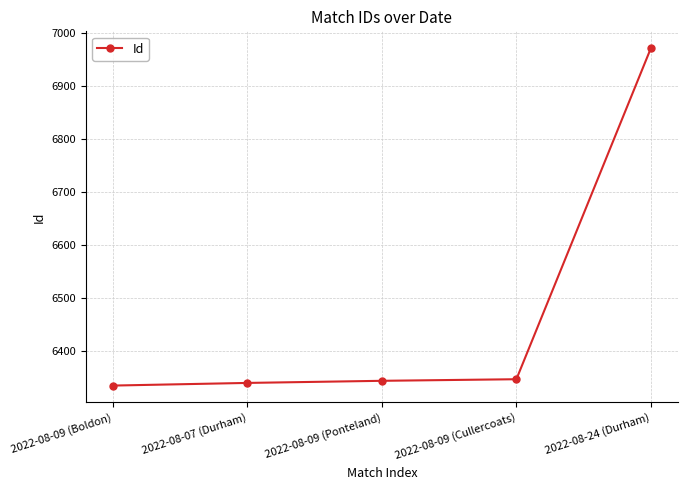

What is the greatest value displayed?

6972